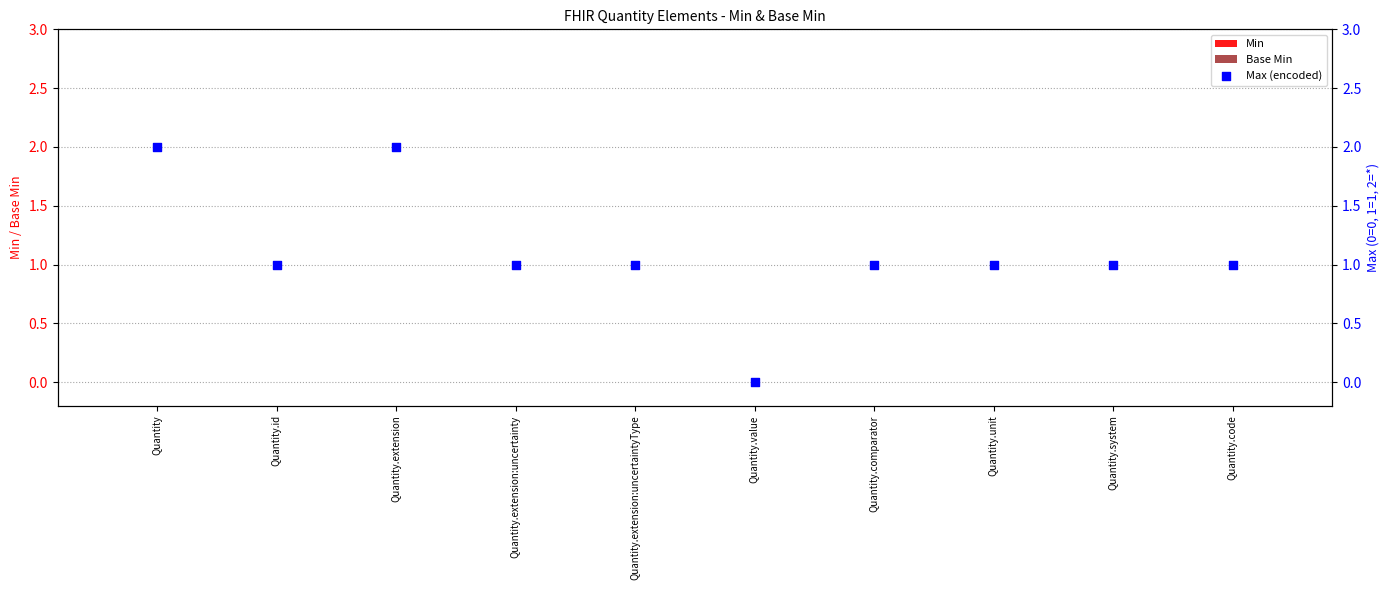

What are all the series names shown in the legend?

Min, Base Min, Max (encoded)